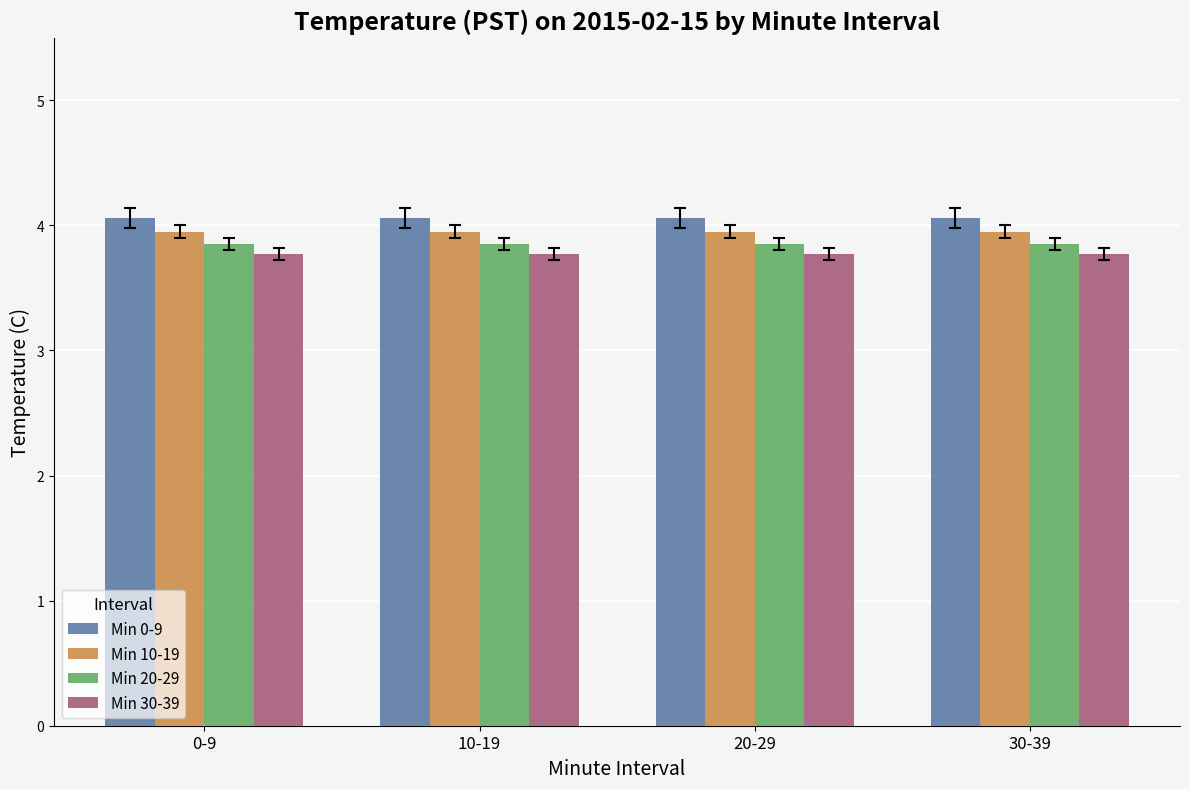

What is the label of the 4th bar from the right?

0-9